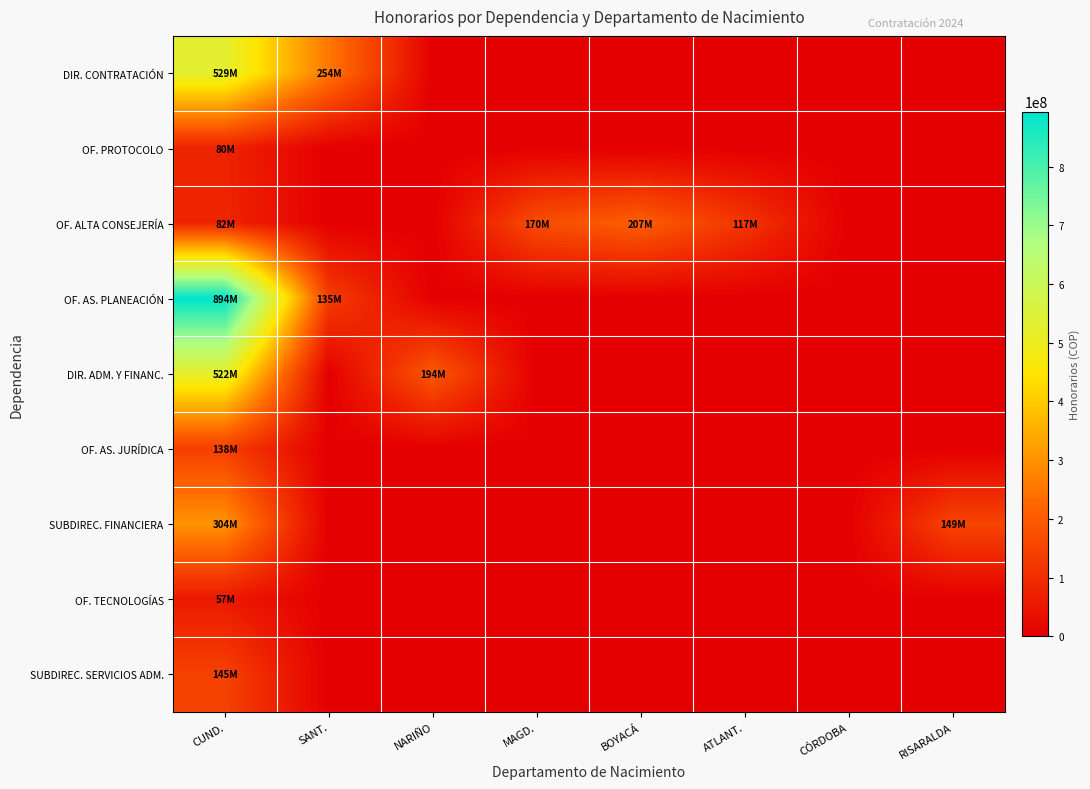

At which category is the sum across all series the highest?

CUND.